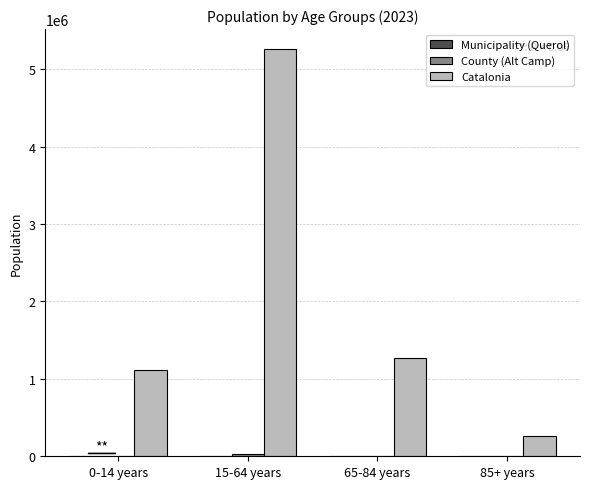

The Catalonia series shows 3244442 at 15-64 years. True or false?

False